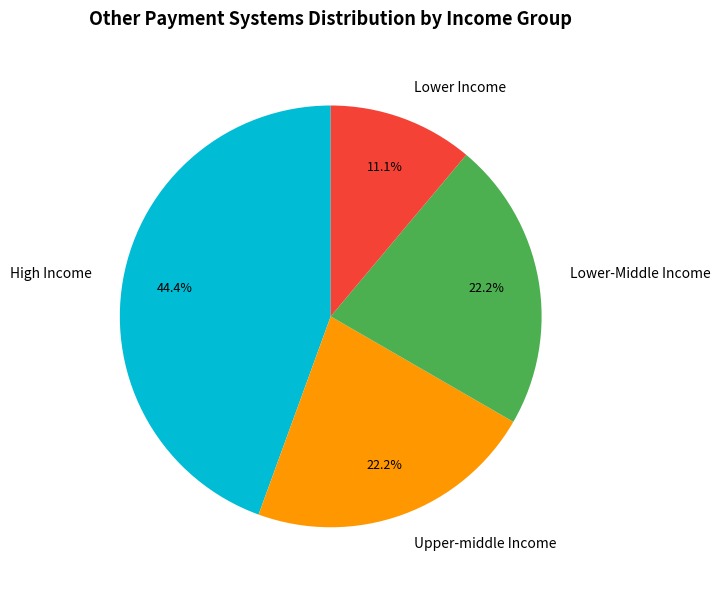

How many segments does this pie chart have?

4